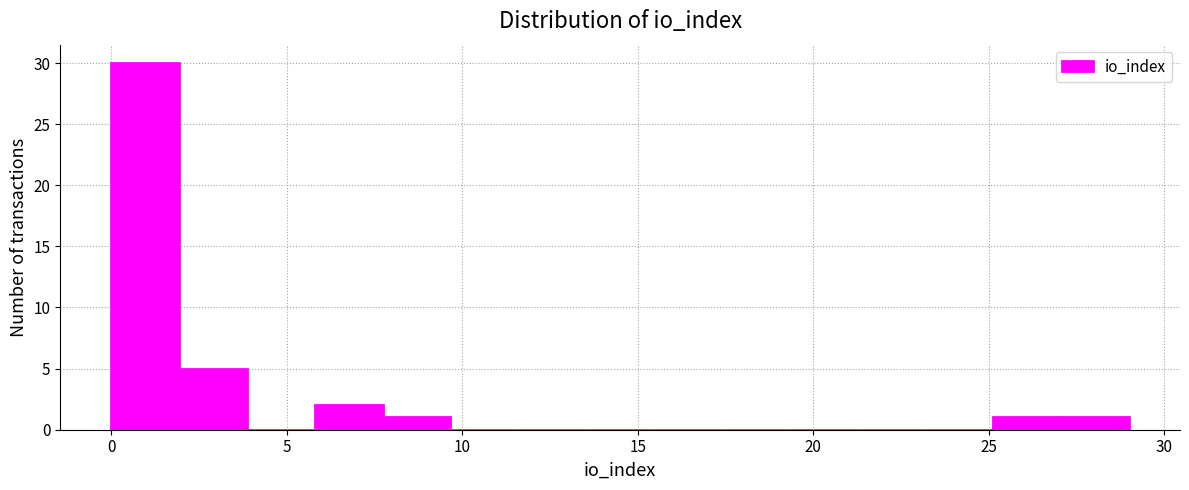

Around what value on the x-axis is the tallest bar? Give the approximate position of its centre, as read against the axis.

1.0